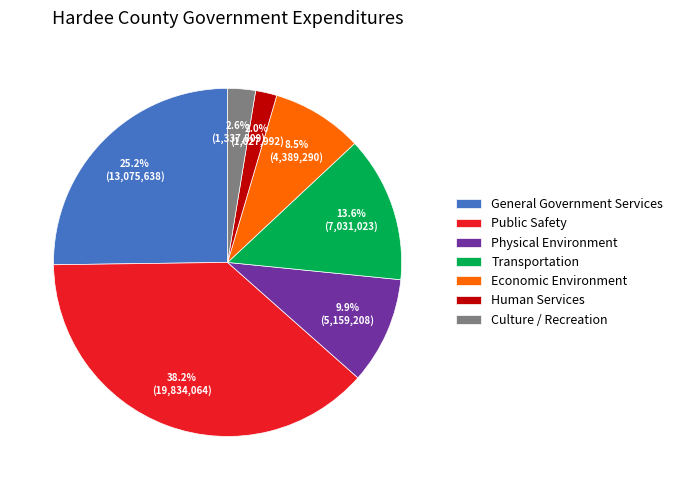

Is there any slice that represents more than half of the pie?

No